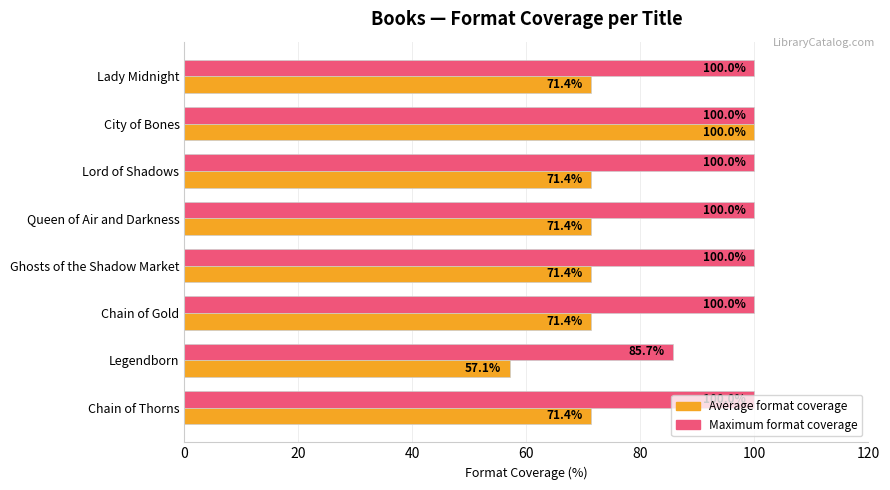

What is the difference between the highest and lowest values at Ghosts of the Shadow Market?

28.6